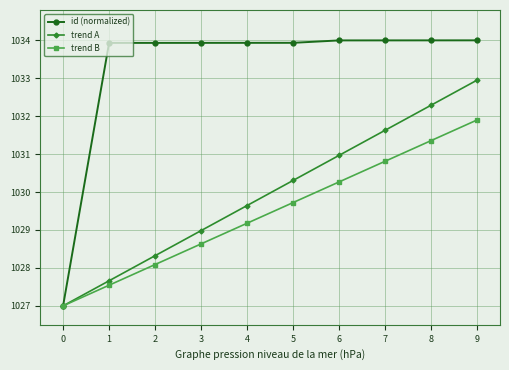

What is the average value of the trend A series?

1030.0